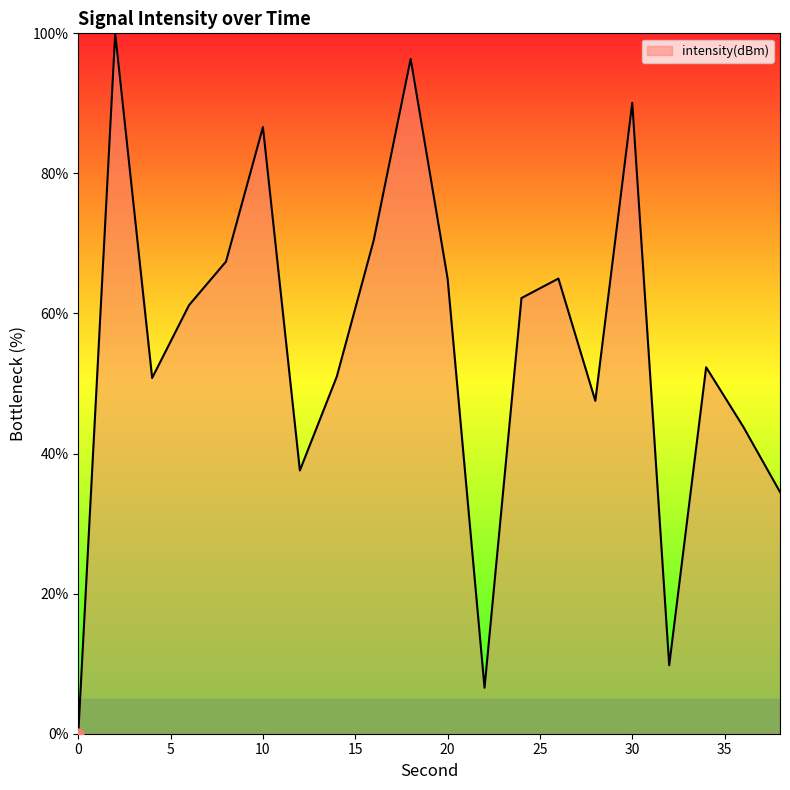

What is the difference between the maximum and minimum values?

100.0